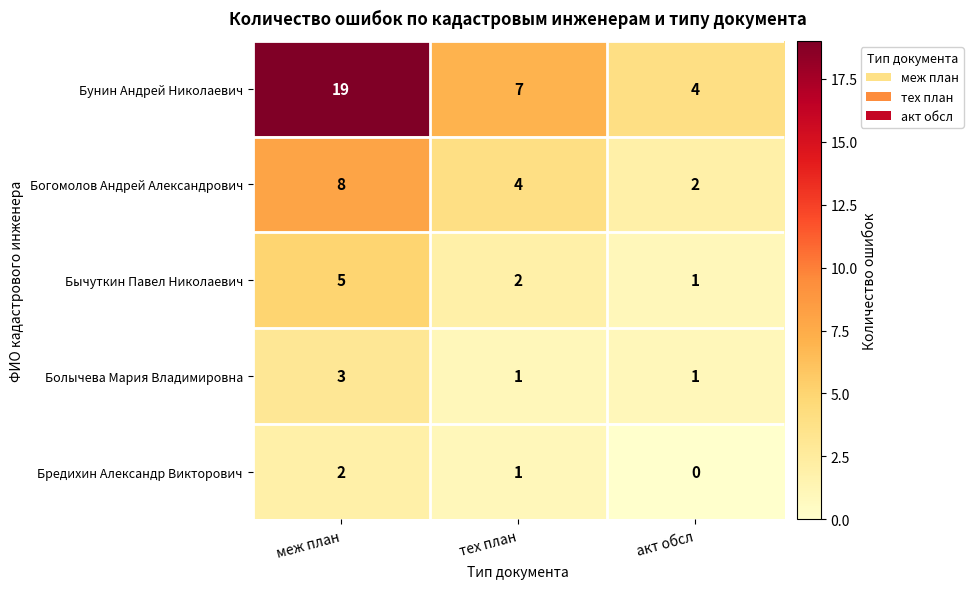

List the labels in order of Бунин Андрей Николаевич value, largest first.

меж план, тех план, акт обсл